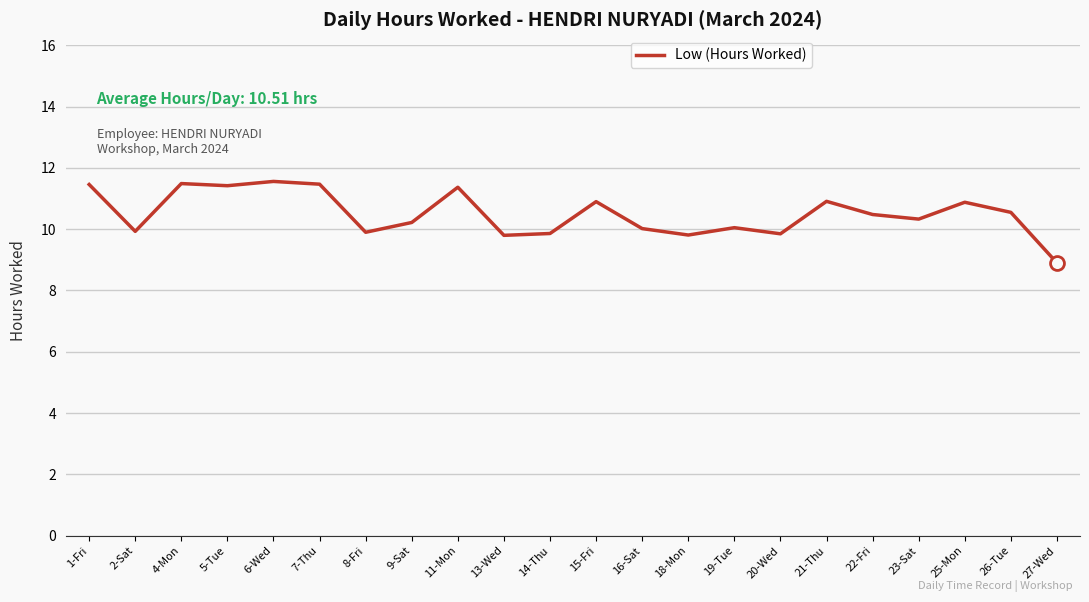

What is the minimum value shown in the chart?

8.9